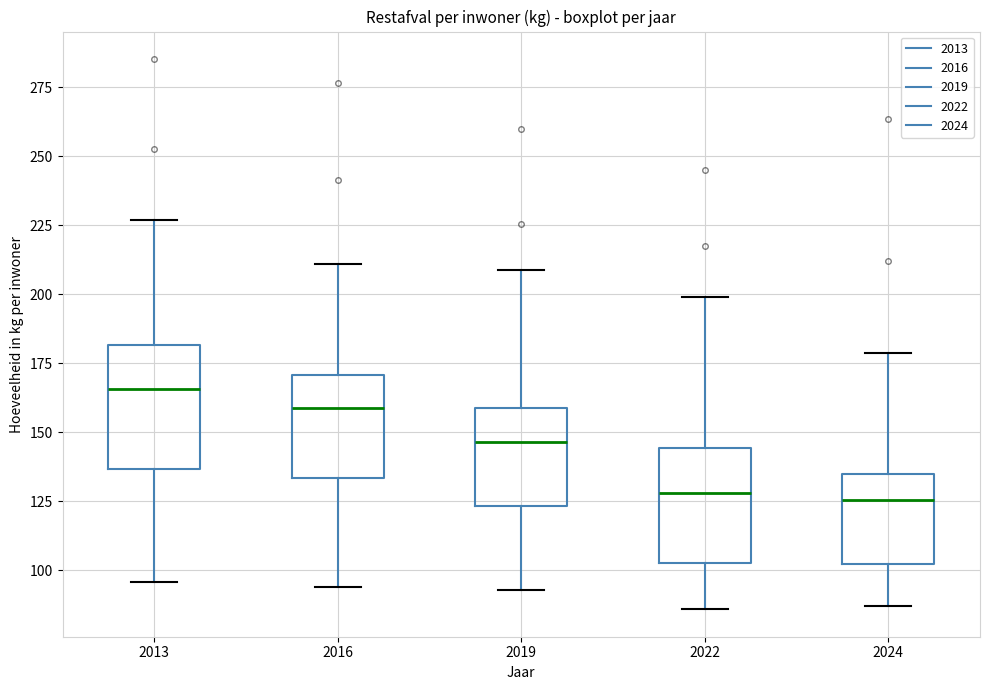

Reading left to right, read every box against the y-axis: the position of its median line, the range the box covers, and the ends of its whiskers. The values are not printed on the chart, so give them approximately, as read against the axis.

2013: median 165, box 135 to 180, whiskers 95 to 225
2016: median 160, box 135 to 170, whiskers 95 to 210
2019: median 145, box 125 to 160, whiskers 95 to 210
2022: median 130, box 105 to 145, whiskers 85 to 200
2024: median 125, box 100 to 135, whiskers 85 to 180